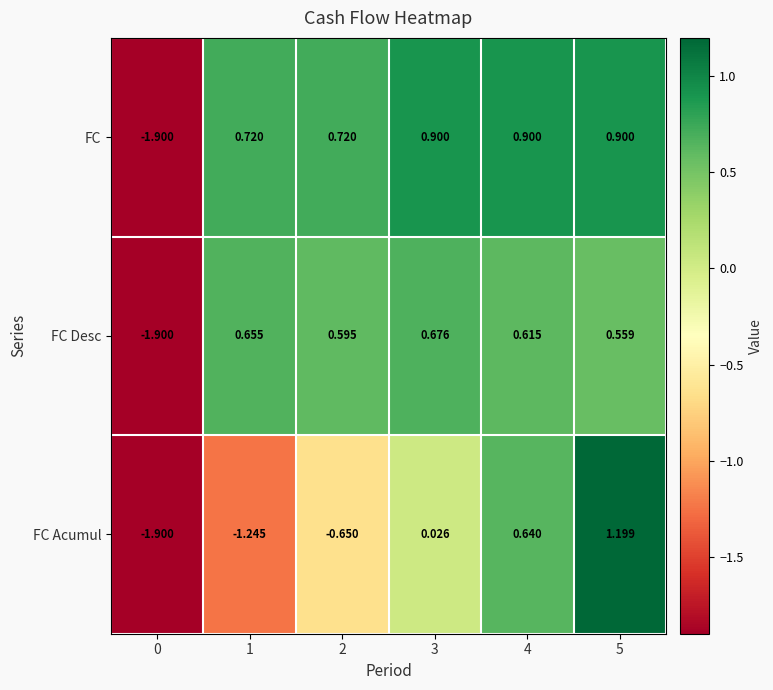

List the series in order of their peak value, highest first.

FC Acumul, FC, FC Desc